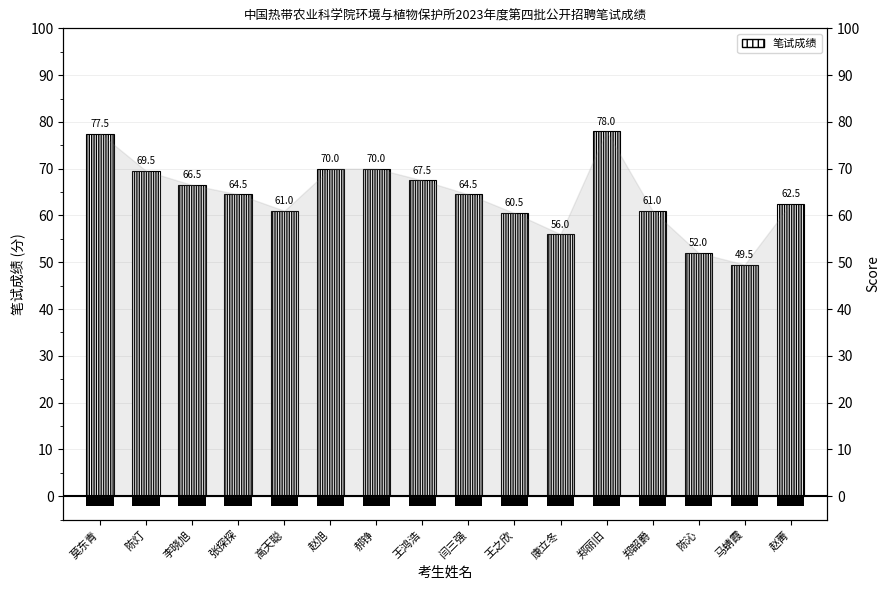

What is the label of the 2nd bar from the right?

马蜻霞